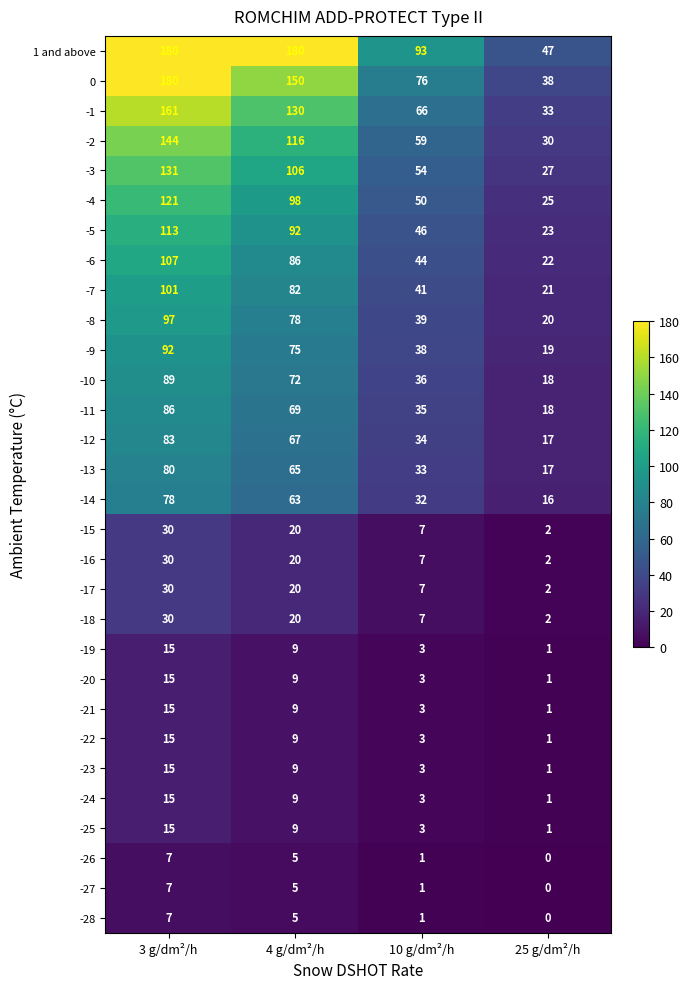

List the labels in order of -27 value, smallest first.

25 g/dm²/h, 10 g/dm²/h, 4 g/dm²/h, 3 g/dm²/h